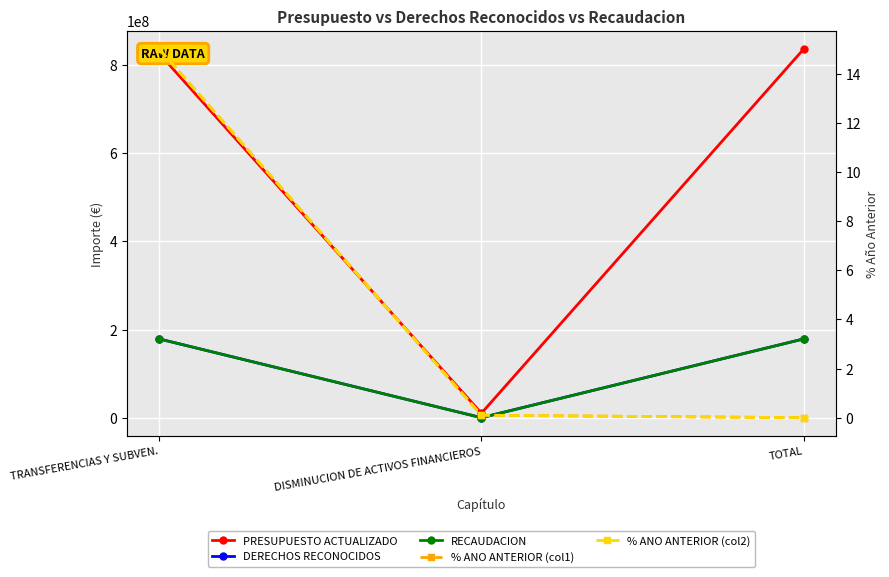

Does the chart display data point markers on the line(s)?

Yes